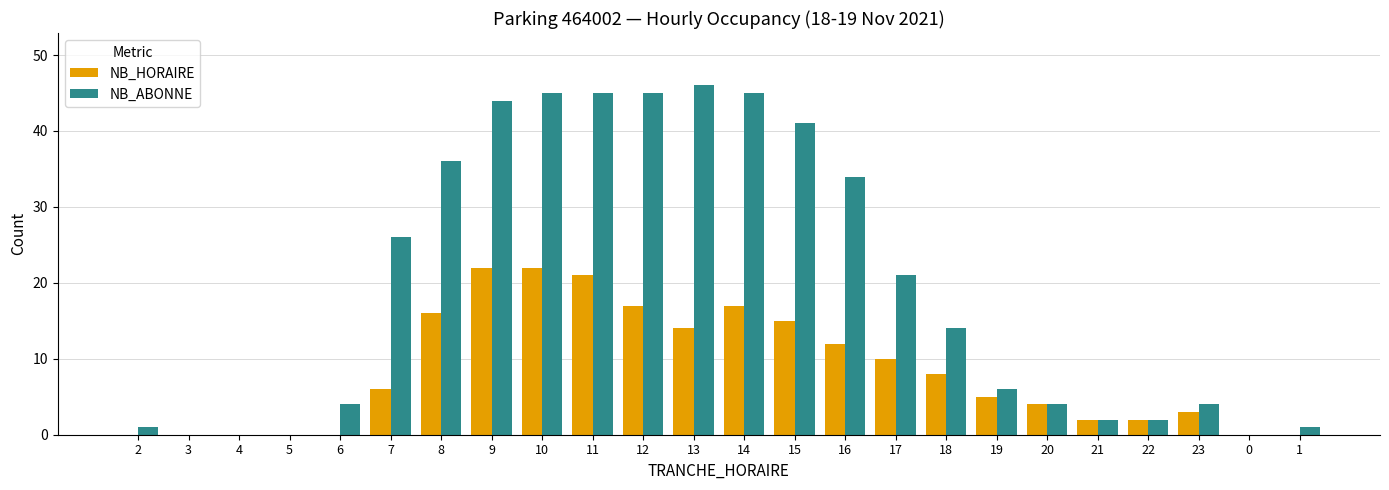

Count the number of data series in this chart.

2